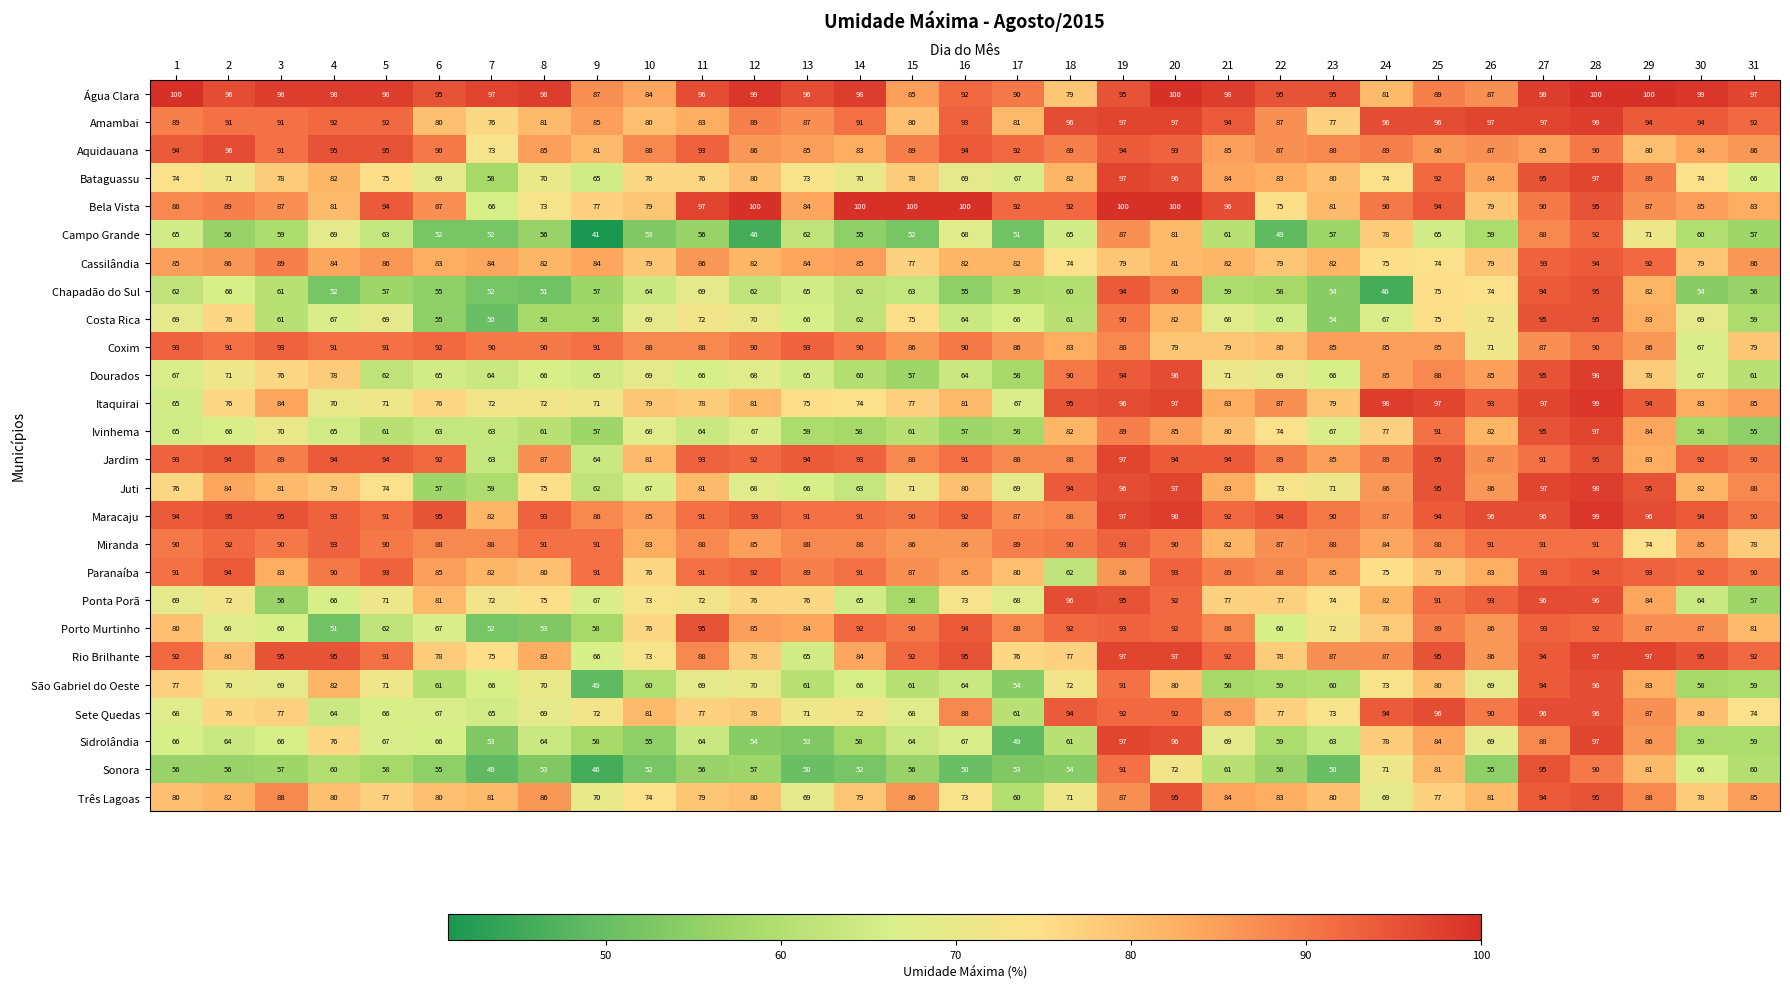

What is the approximate value of Dourados at 21, to the nearest 10?

70